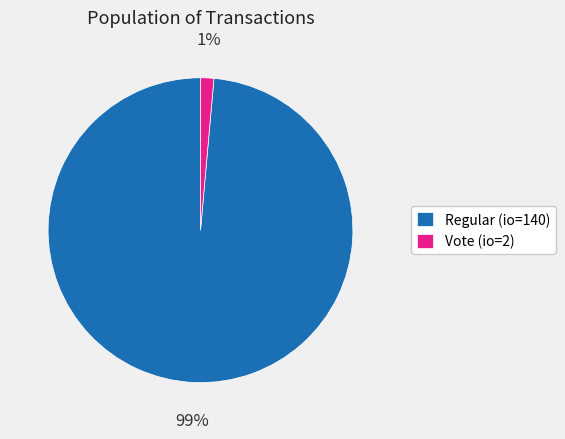

To the nearest percent, what is the average slice percentage?

50%